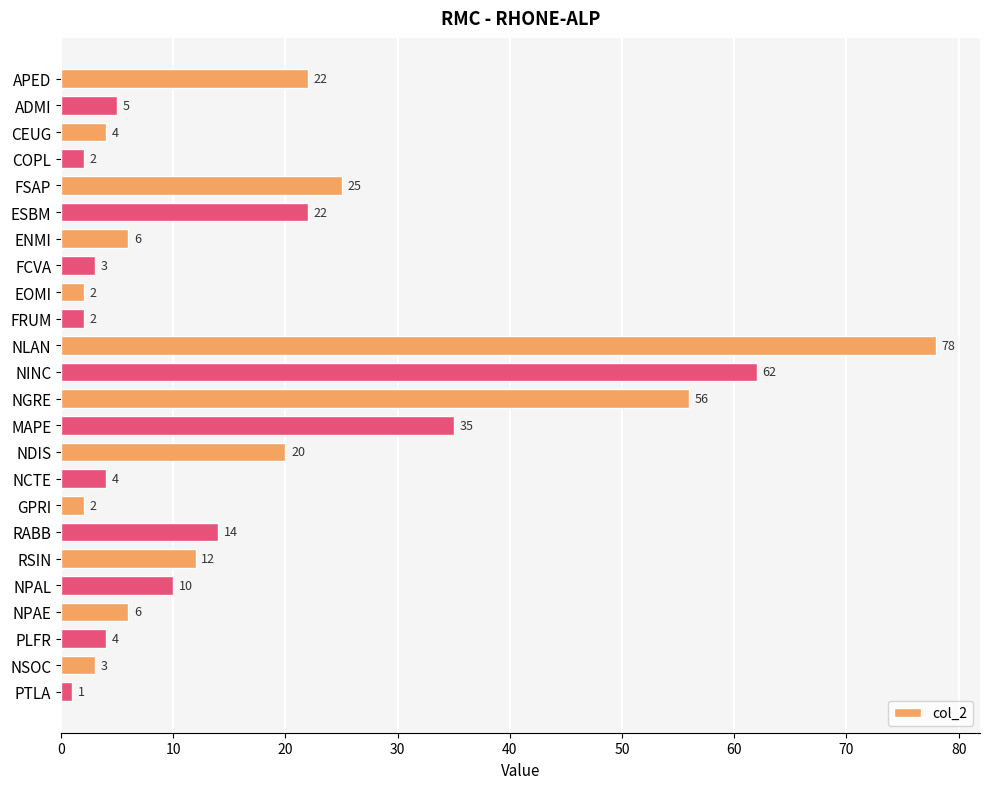

How many bars are there in total?

24